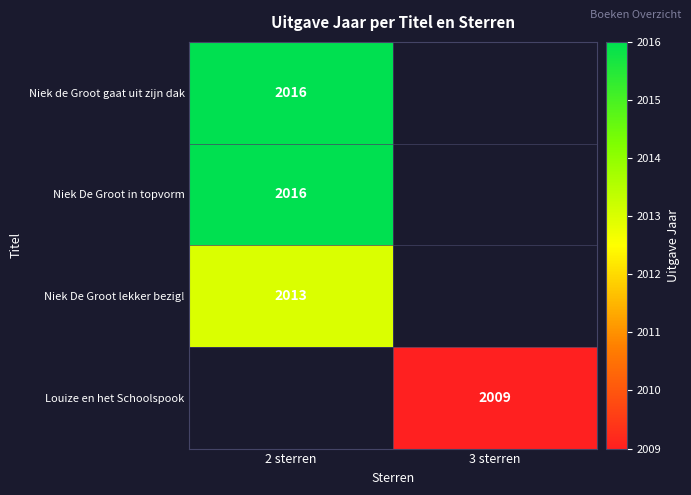

The value of Niek De Groot in topvorm at 2 sterren is 2016. True or false?

True